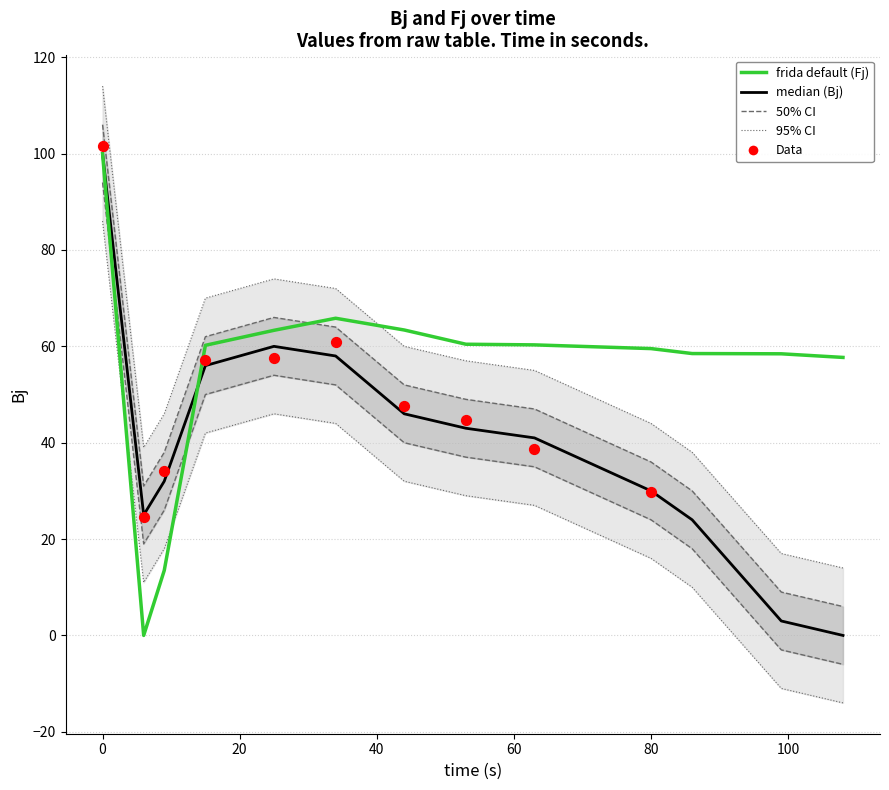

What is the total value across all series at 80?

103.5